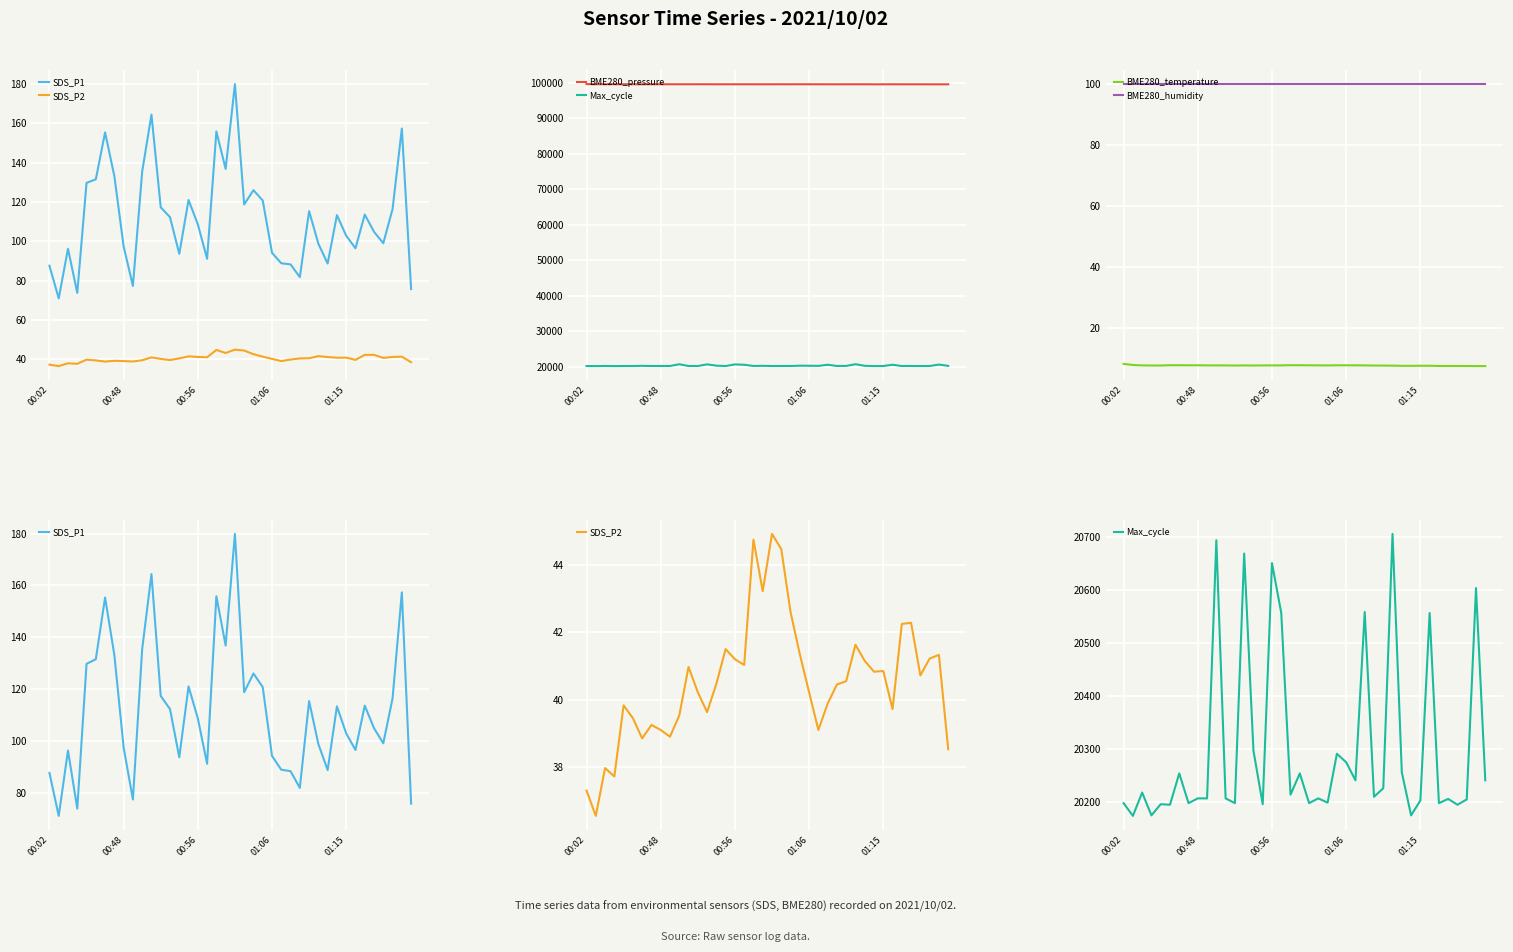

True or false: SDS_P2 has more than 0 points higher than both neighbors.

True